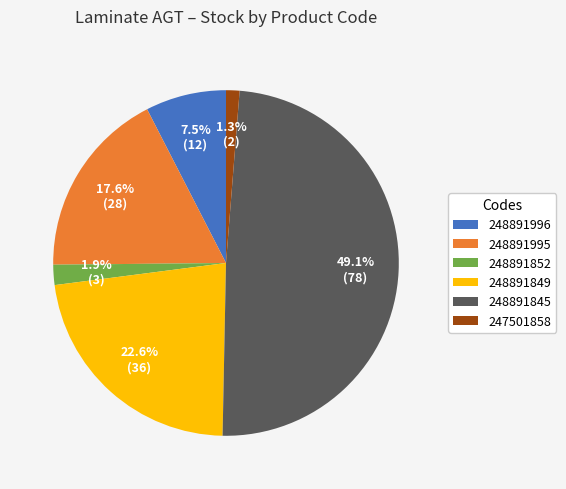

Rank the categories by value from lowest to highest.

247501858, 248891852, 248891996, 248891995, 248891849, 248891845